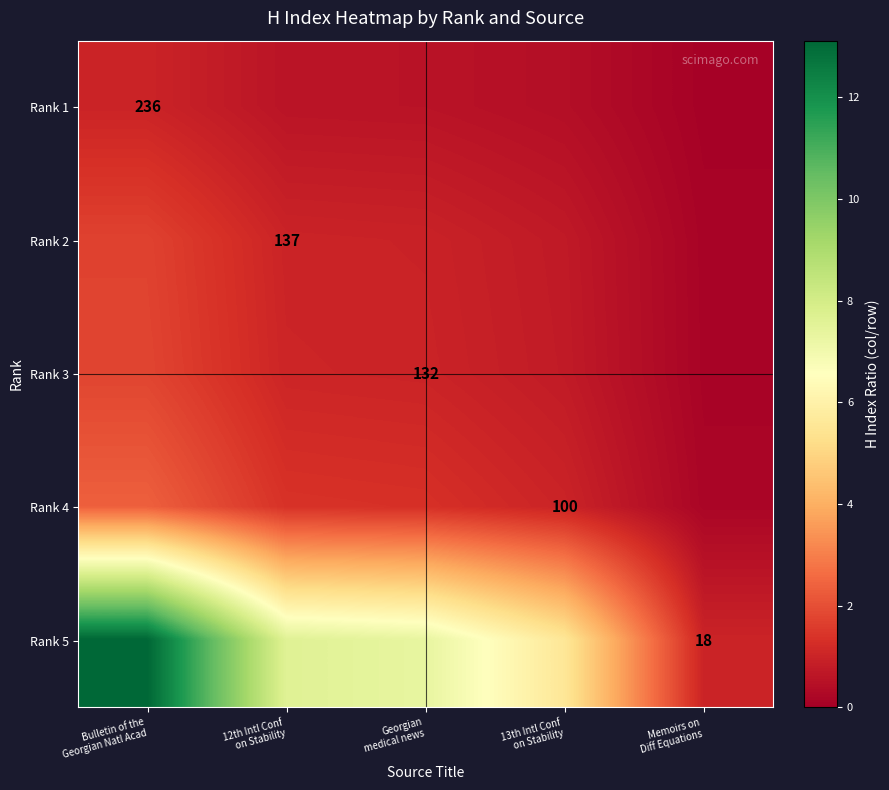

Is the value of Rank 4 at 13th Intl Conf on Stability greater than the value of Rank 5 at Memoirs on Diff Equations?

Yes